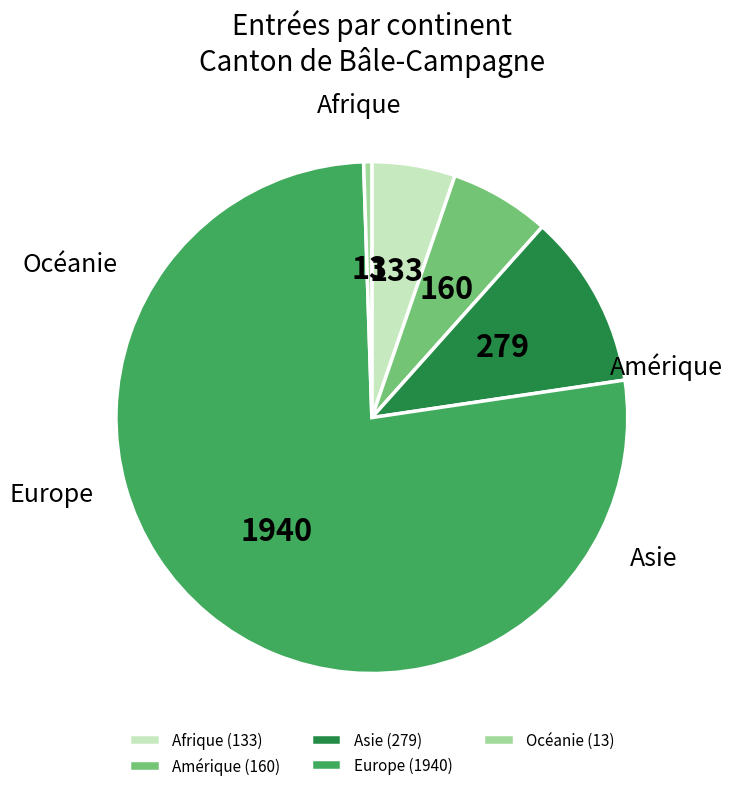

Rank the categories by value from highest to lowest.

Europe, Asie, Amérique, Afrique, Océanie